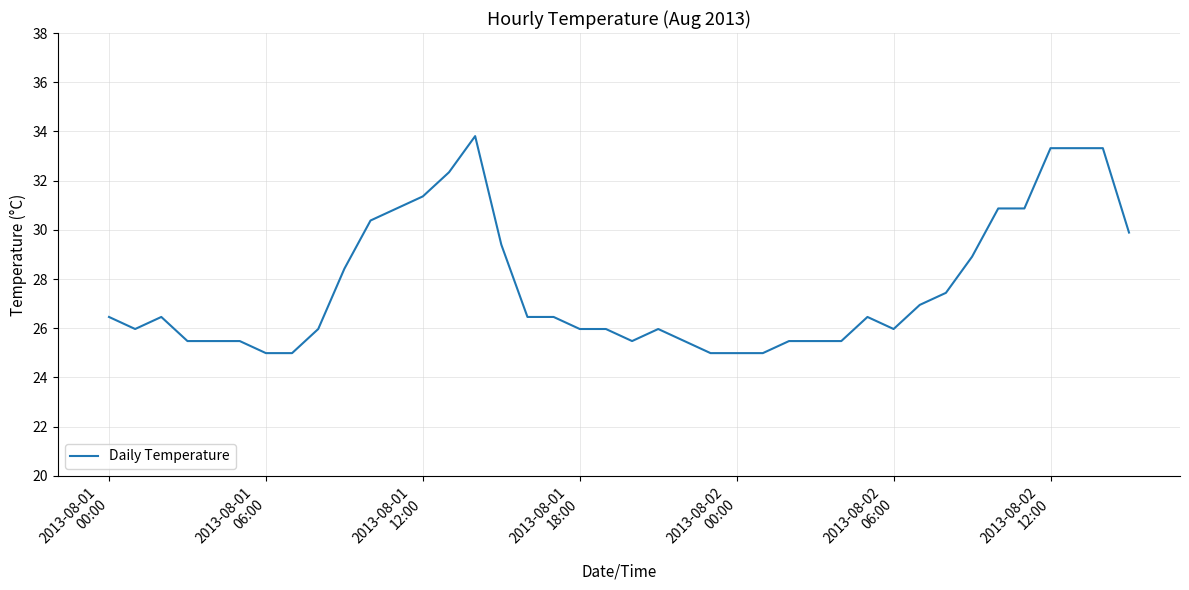

What is the maximum value shown in the chart?

33.8